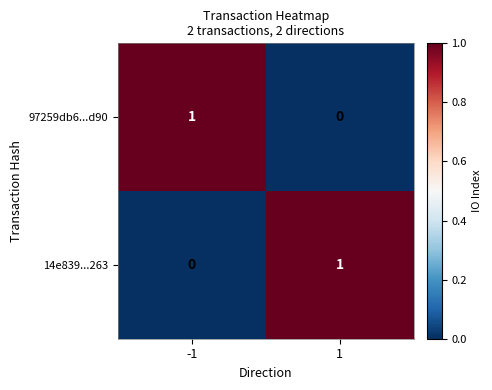

What is the difference between the highest and lowest values at -1?

1